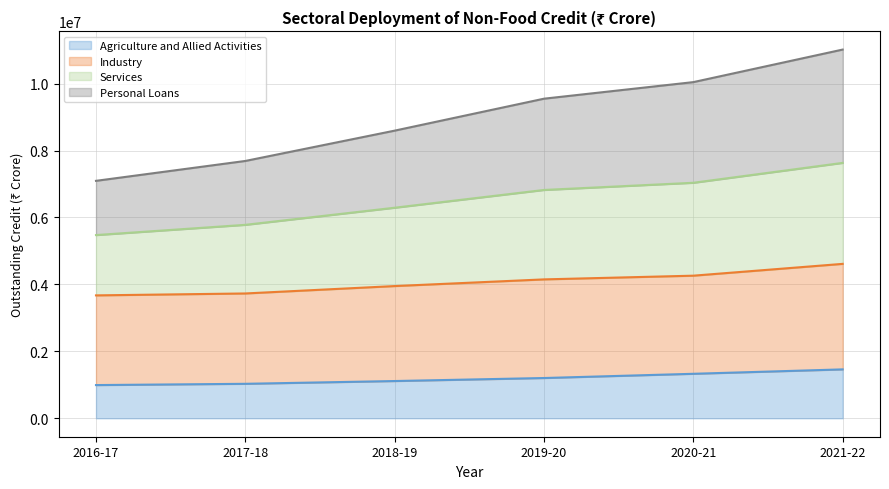

Between 2016-17 and 2017-18, which series saw the biggest shift?

Services